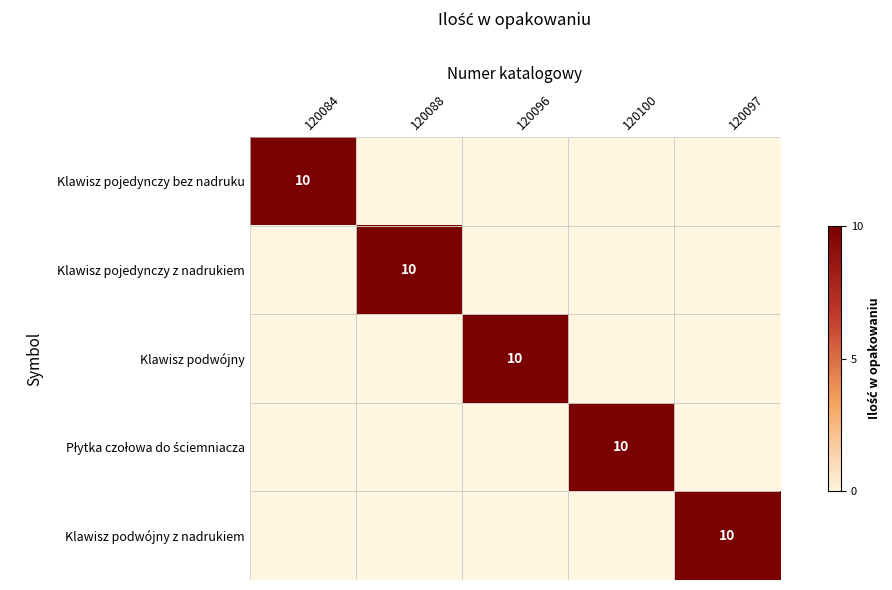

The value of Klawisz podwójny at 120096 is 14. True or false?

False